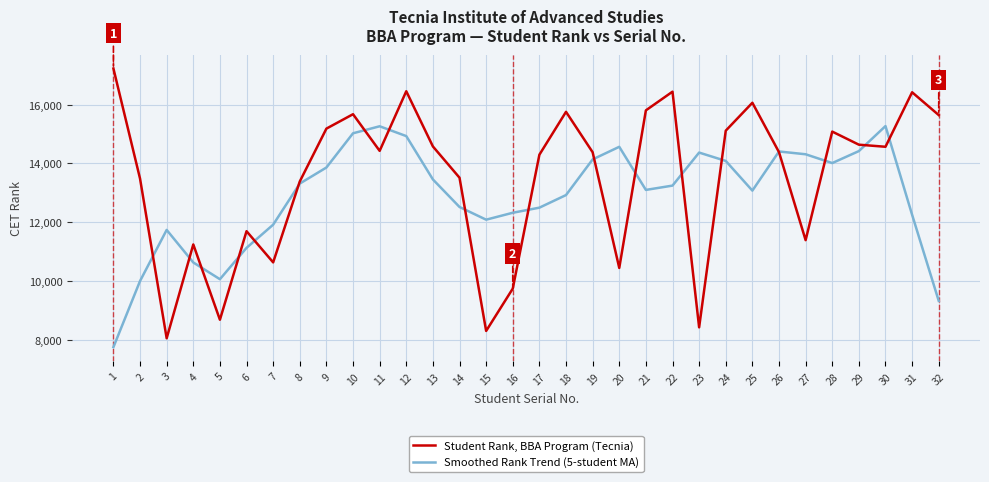

Which series has the widest spread of values?

Student Rank, BBA Program (Tecnia)